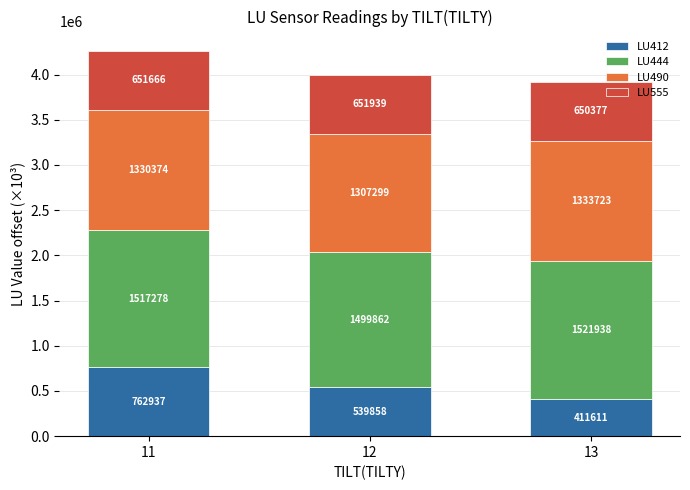

At which label does LU412 reach its peak?

11